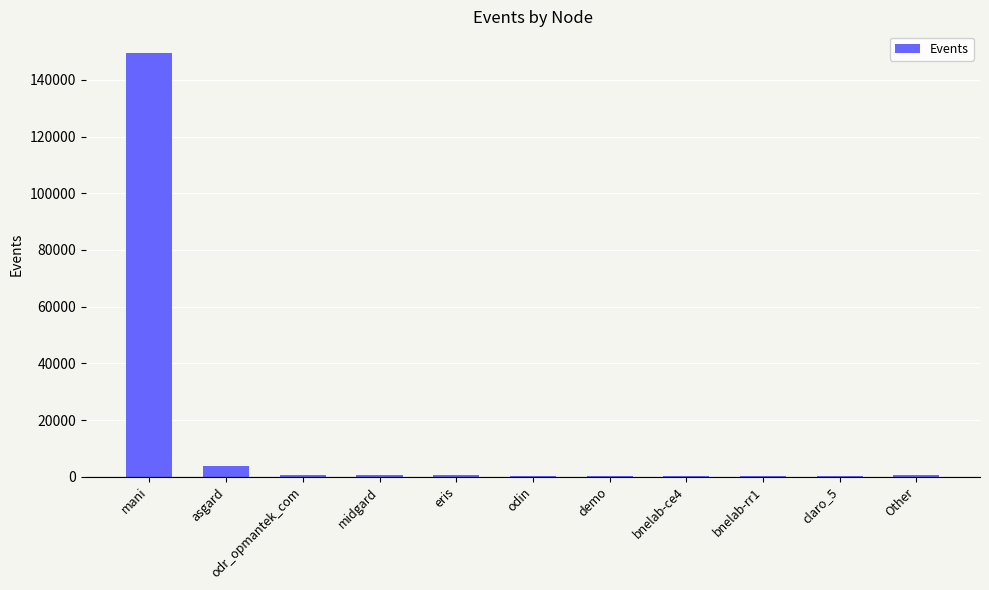

Are the bars horizontal?

No